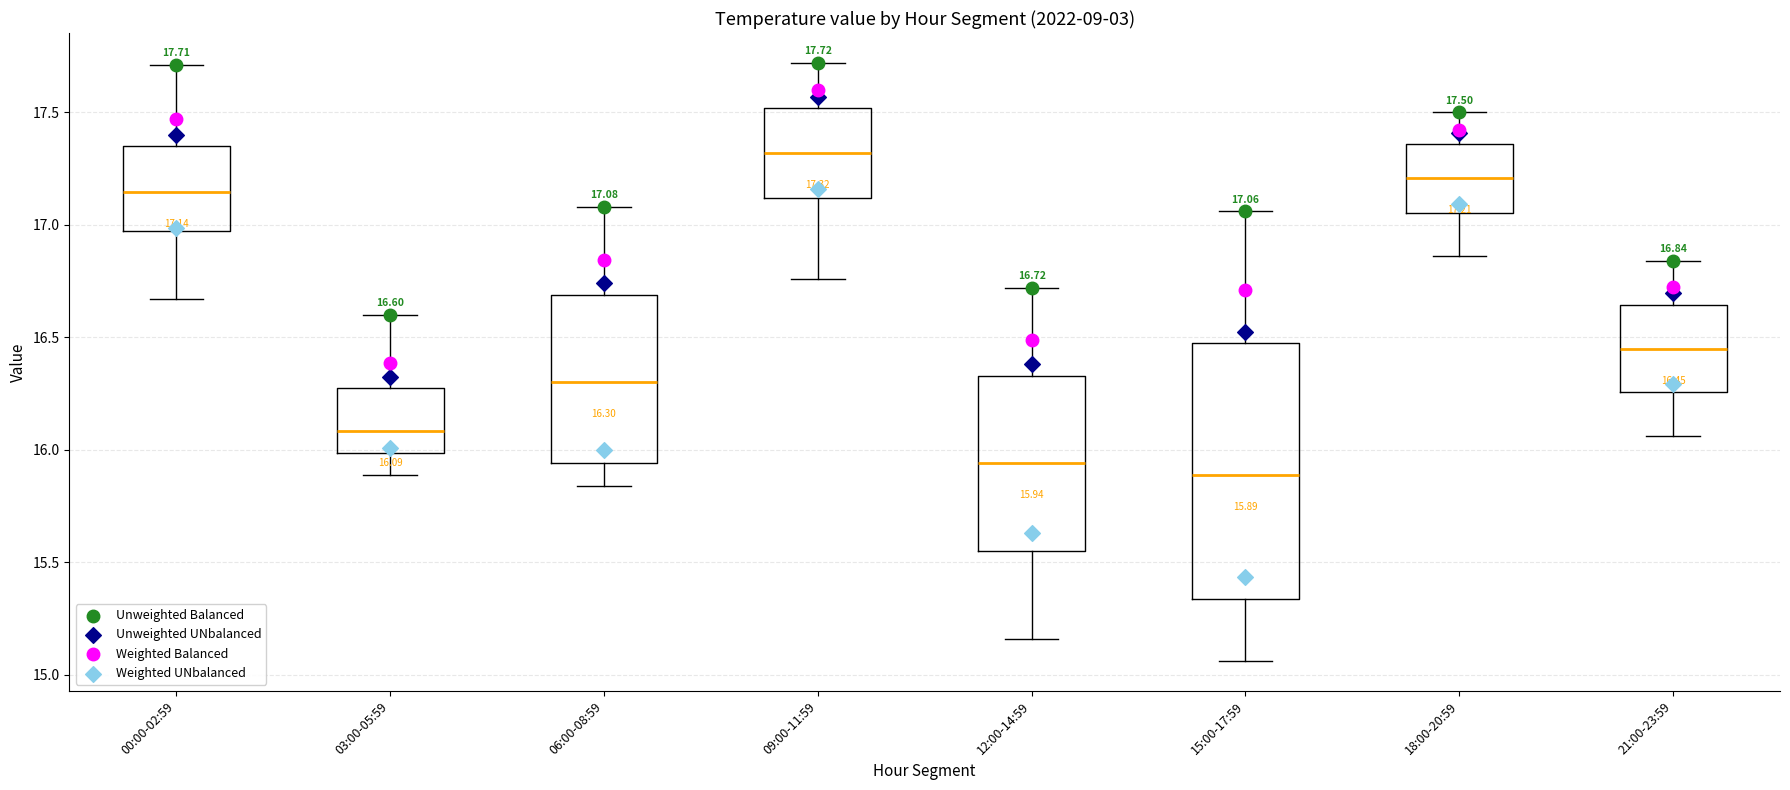

Which box has the lowest median line?

15:00-17:59